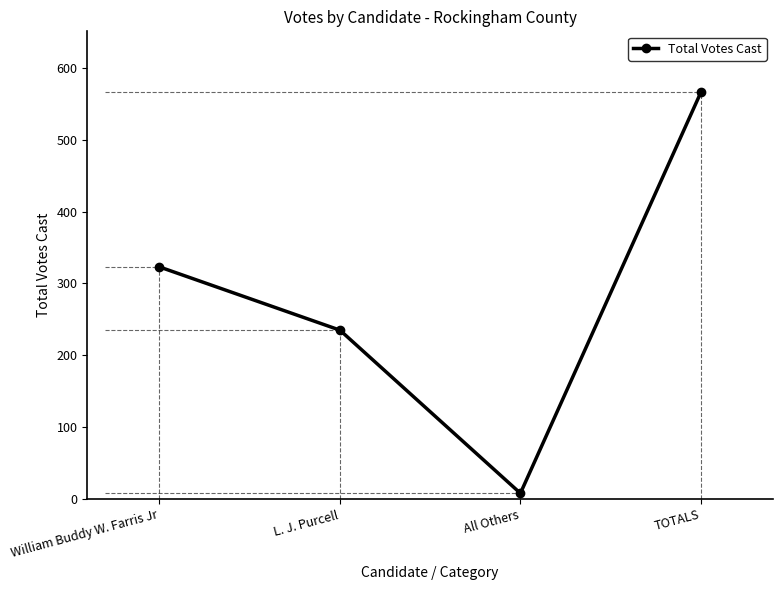

The value at L. J. Purcell is 401. True or false?

False